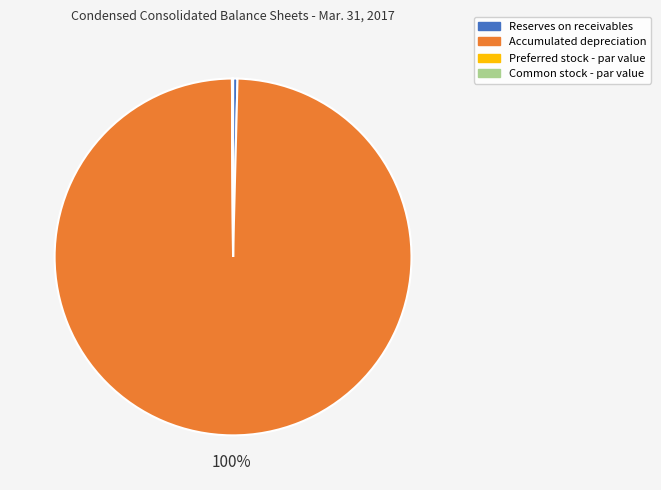

Is it true that Reserves on receivables is 0% of the pie?

True